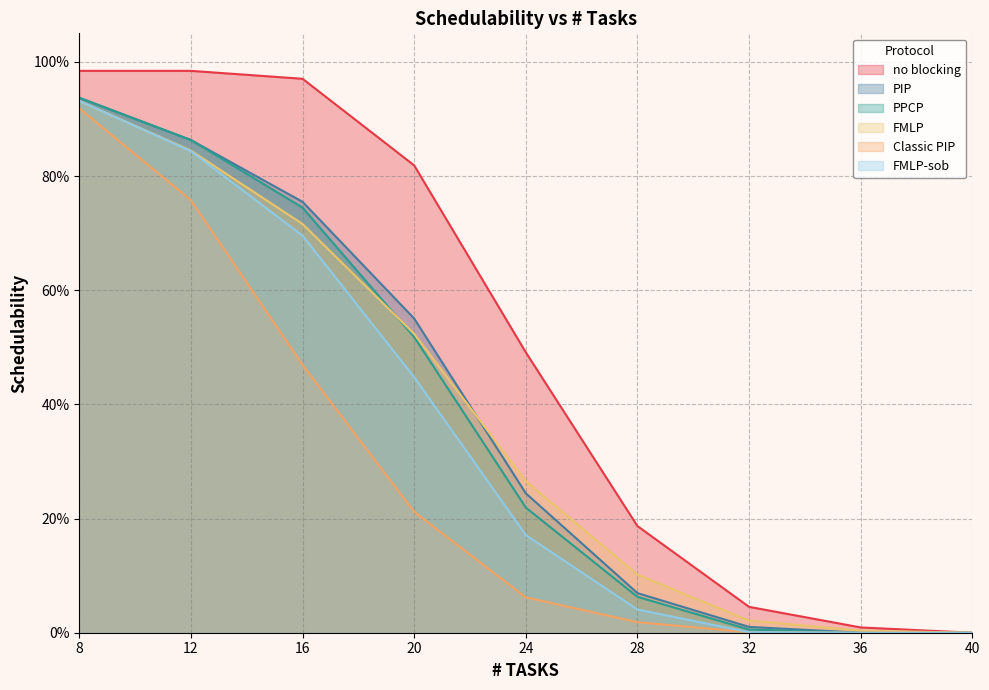

What is the difference between the Classic PIP values at 20 and 16?

0.3